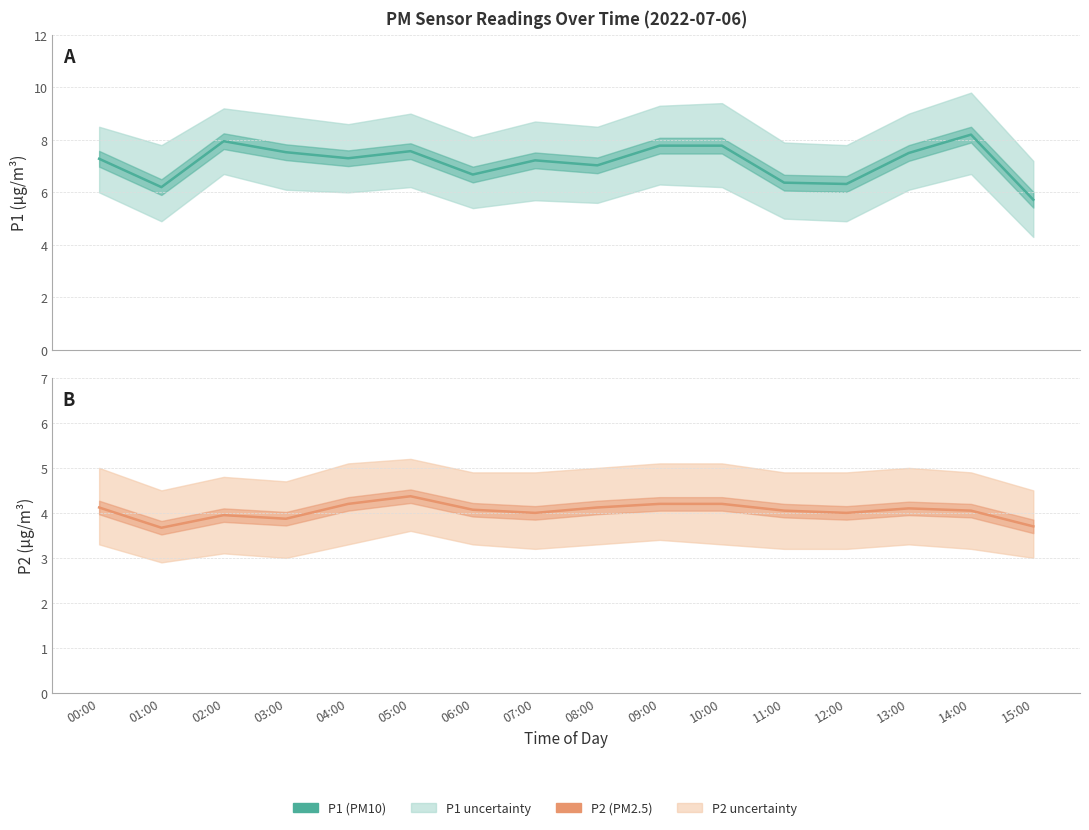

Reading right to left, extract all data points from this chart.

P1: 15:00=5.7	14:00=8.2	13:00=7.5	12:00=6.3	11:00=6.4	10:00=7.8	09:00=7.8	08:00=7.0	07:00=7.2	06:00=6.7	05:00=7.6	04:00=7.3	03:00=7.5	02:00=8.0	01:00=6.2	00:00=7.3
P2: 15:00=3.7	14:00=4.0	13:00=4.1	12:00=4.0	11:00=4.0	10:00=4.2	09:00=4.2	08:00=4.1	07:00=4.0	06:00=4.1	05:00=4.4	04:00=4.2	03:00=3.9	02:00=4.0	01:00=3.7	00:00=4.1